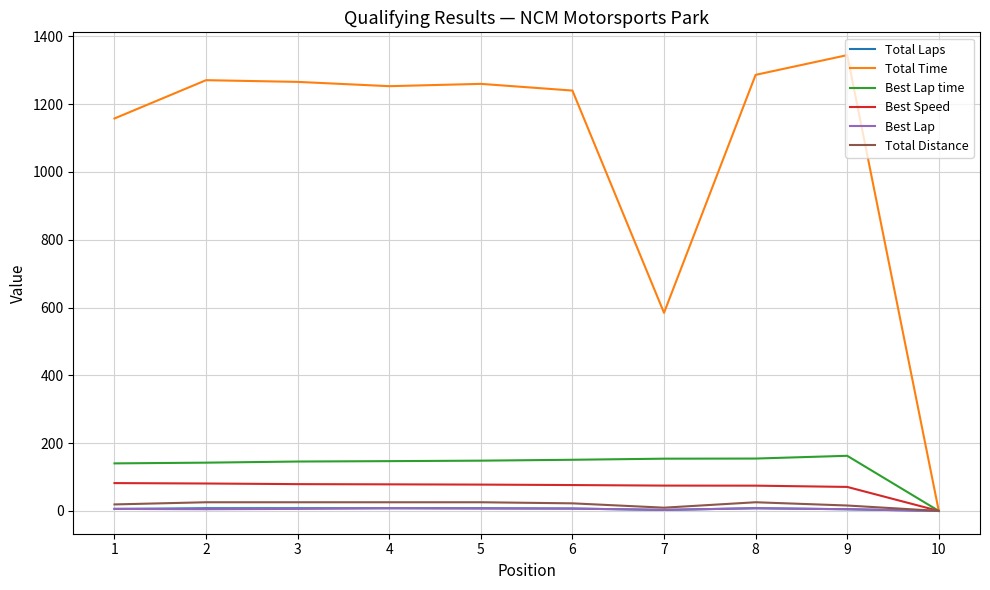

The value of Best Lap time at 10 is 0.0. True or false?

True